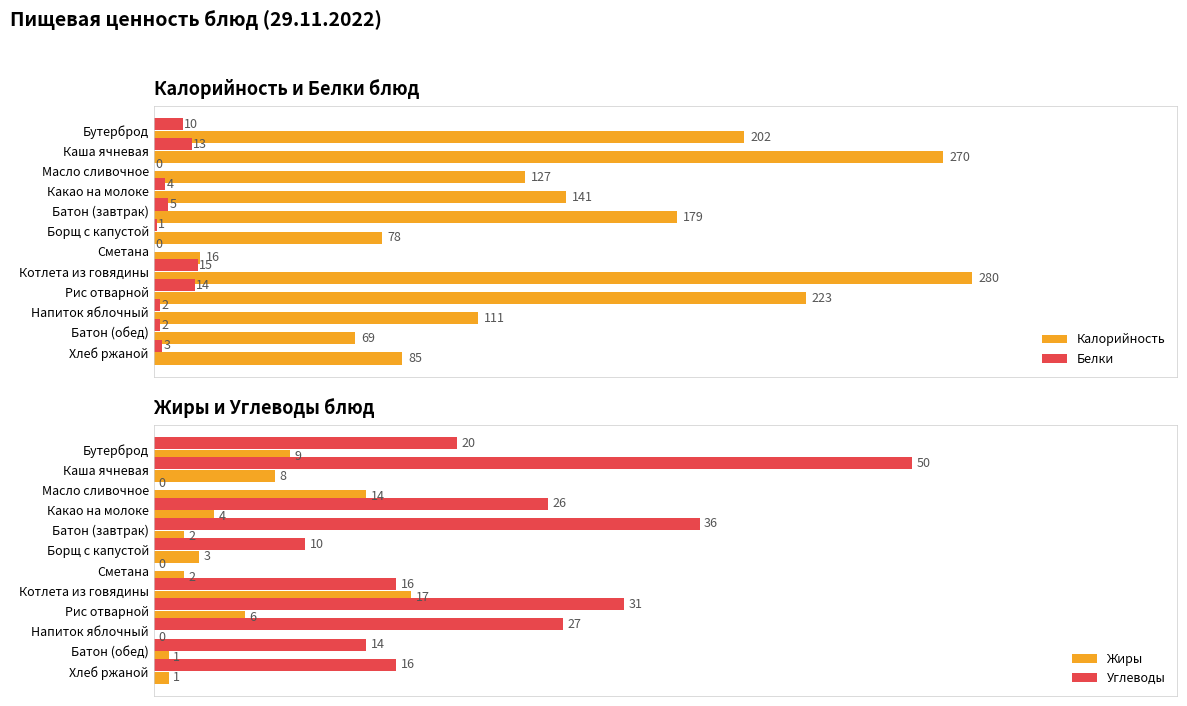

Rank the series by their maximum value, from highest to lowest.

Калорийность, Углеводы, Жиры, Белки